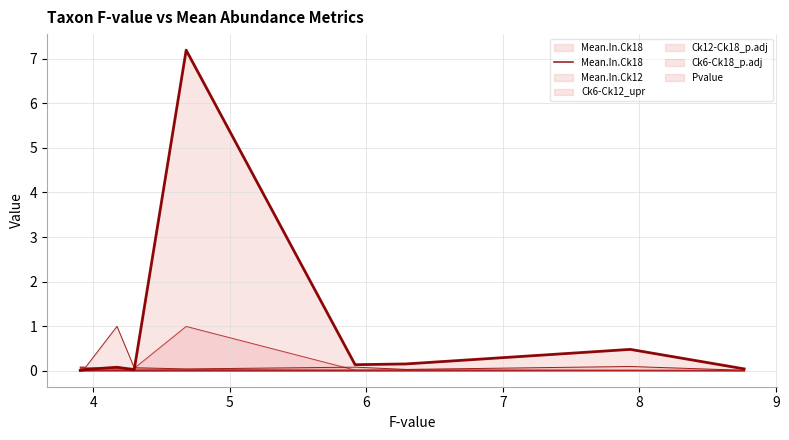

How many distinct data groups are displayed?

6